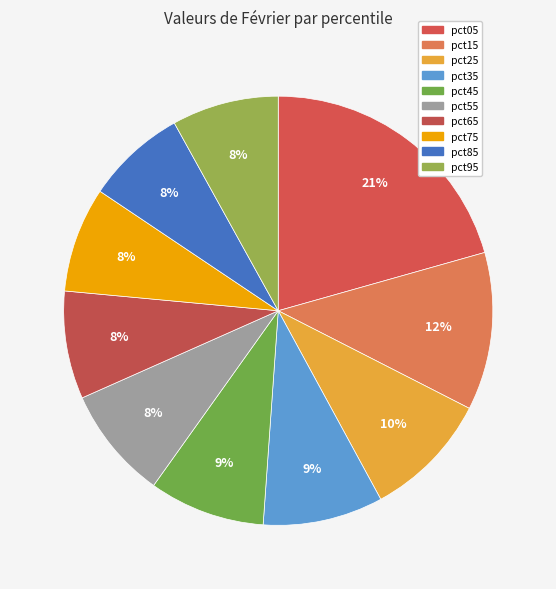

Does pct35 represent more than half of the total?

No